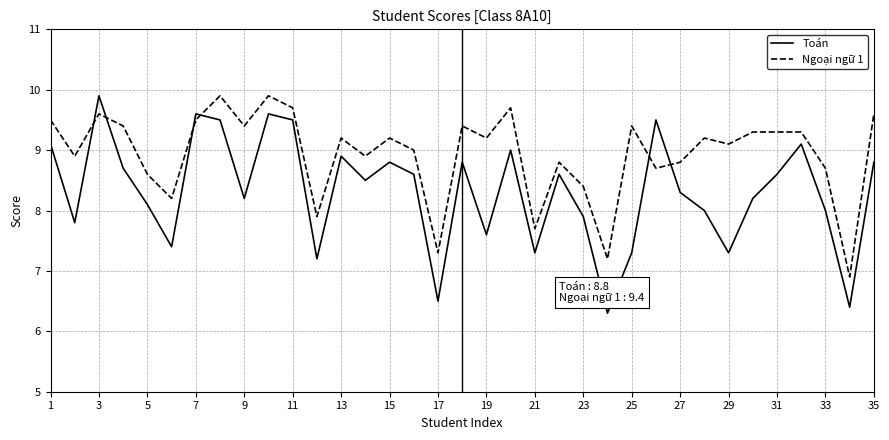

How many distinct data groups are displayed?

2